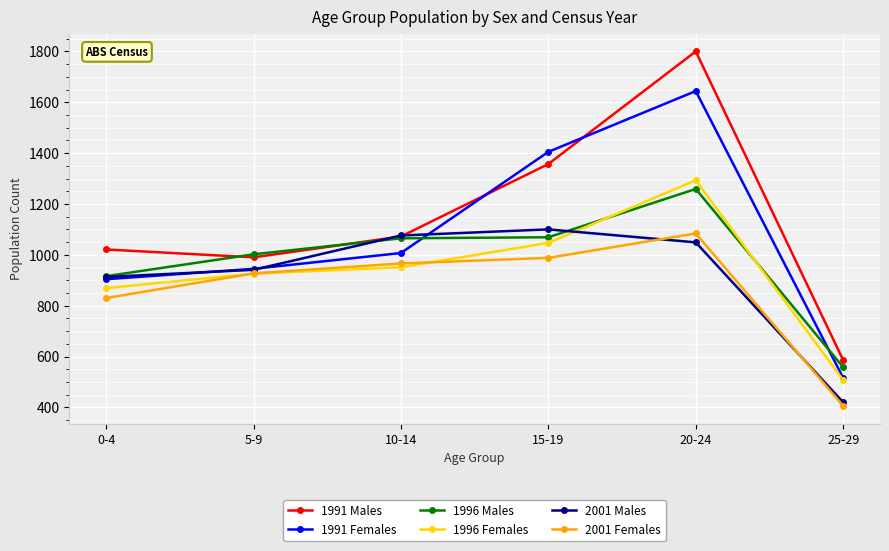

Rank the categories by 1991 Females value from lowest to highest.

25-29, 0-4, 5-9, 10-14, 15-19, 20-24